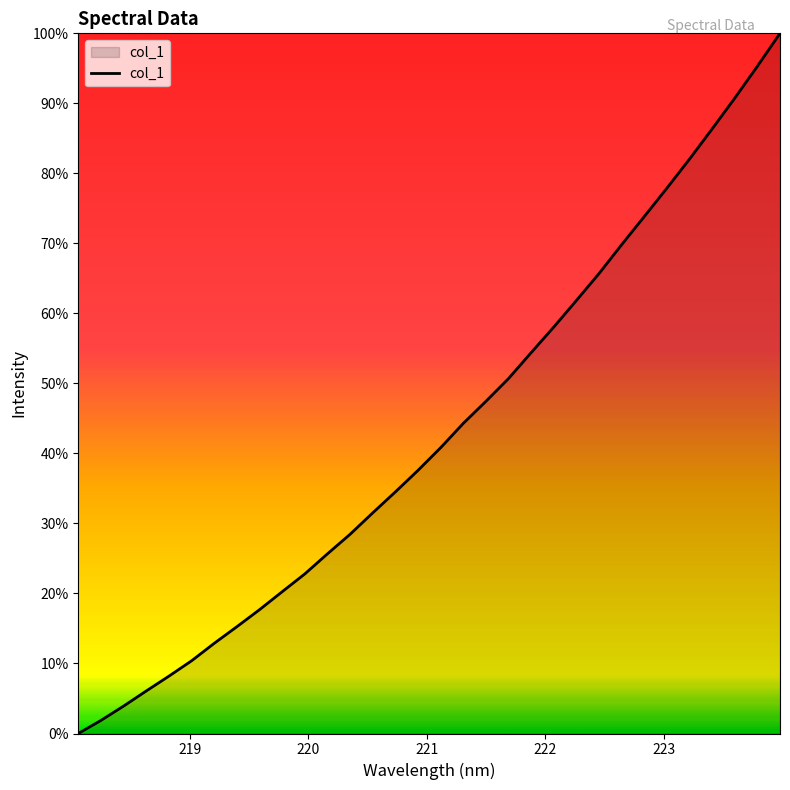

Does the chart have visible grid lines?

No